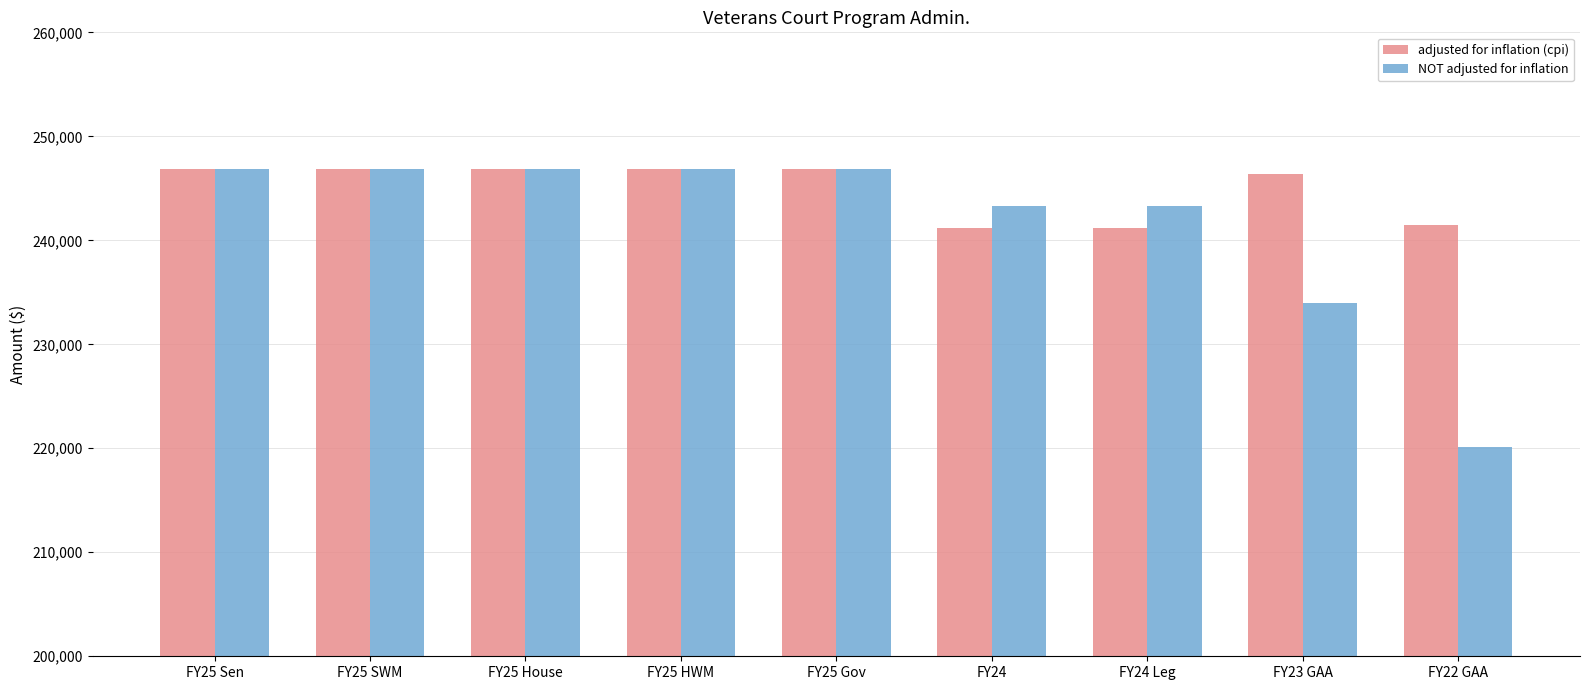

Which series changed the most between FY25 Gov and FY24?

adjusted for inflation (cpi)